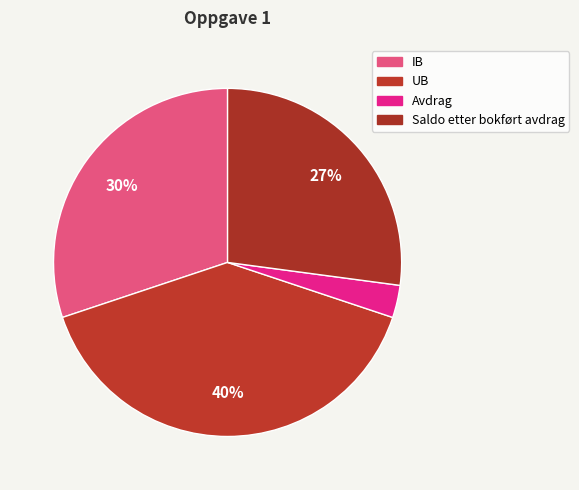

Count the number of slices in the pie.

4